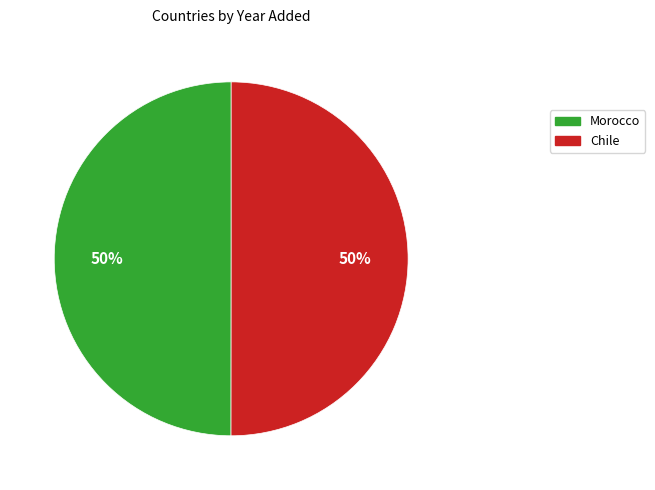

To the nearest percent, what is the combined percentage of Morocco and Chile?

100%